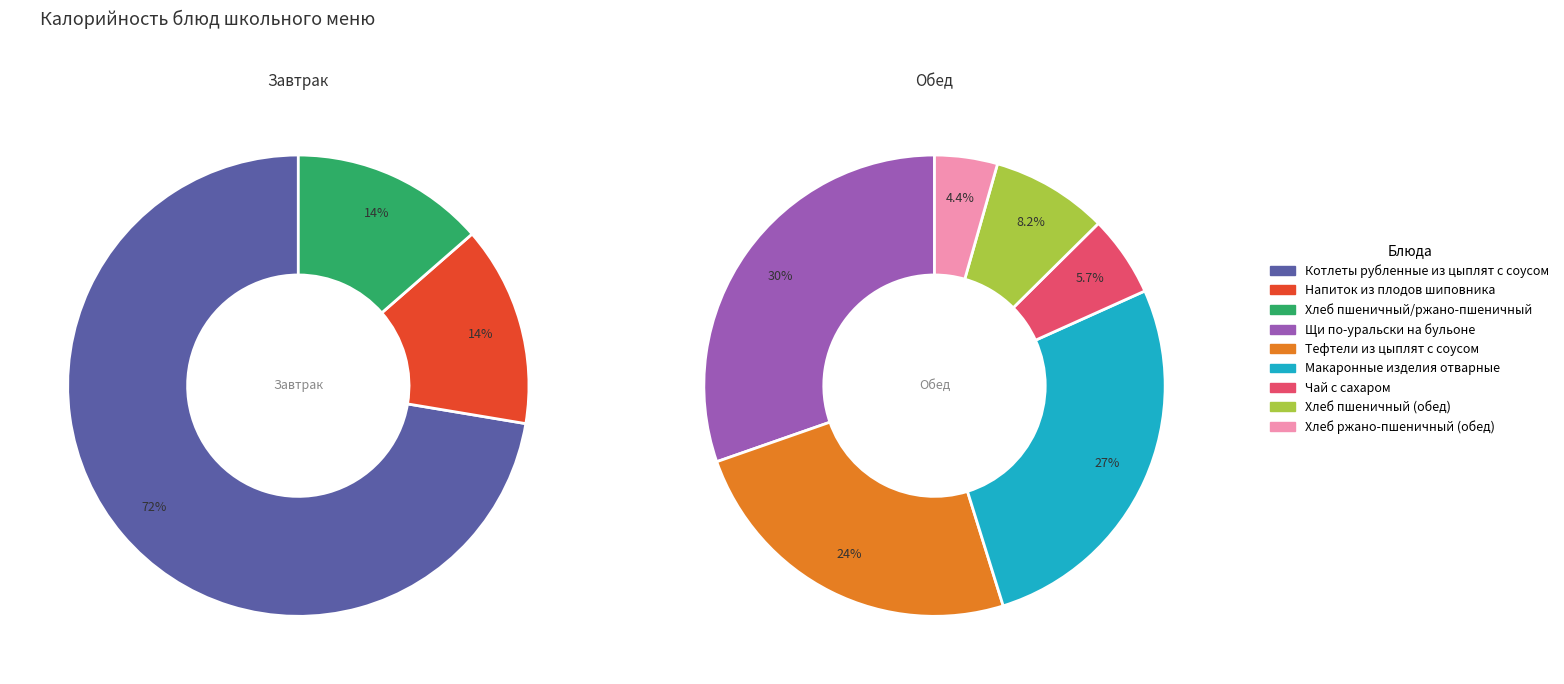

How many segments does this pie chart have?

9